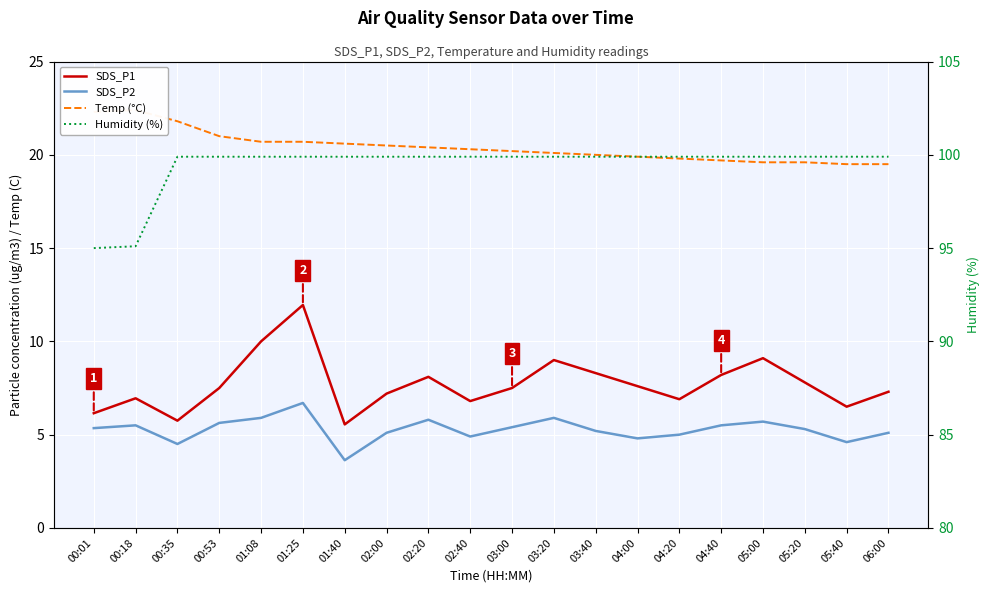

What is the difference between the highest and lowest values at 02:00?

94.8